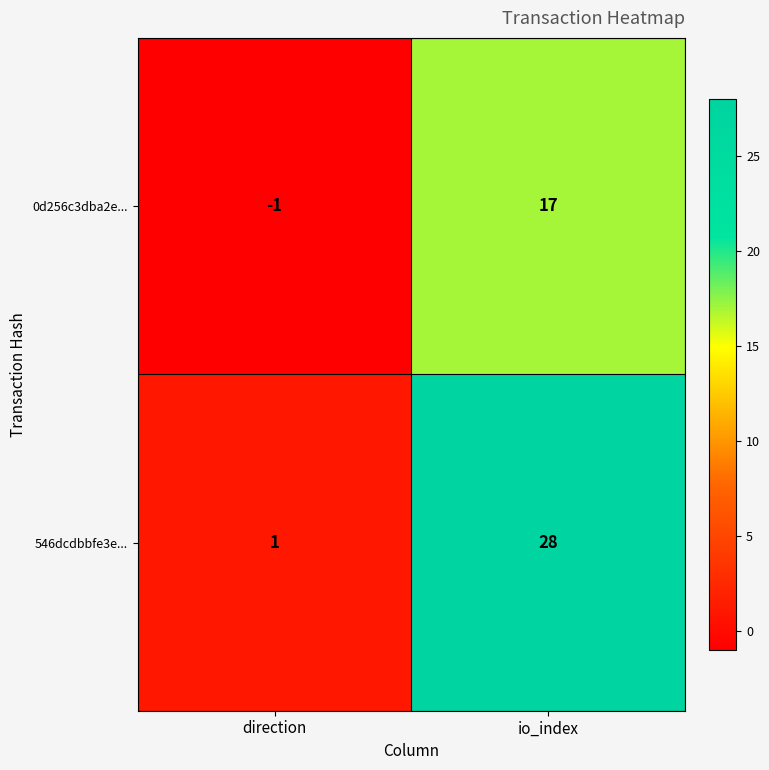

True or false: 546dcdbbfe3e... has a value of 2 at direction.

False